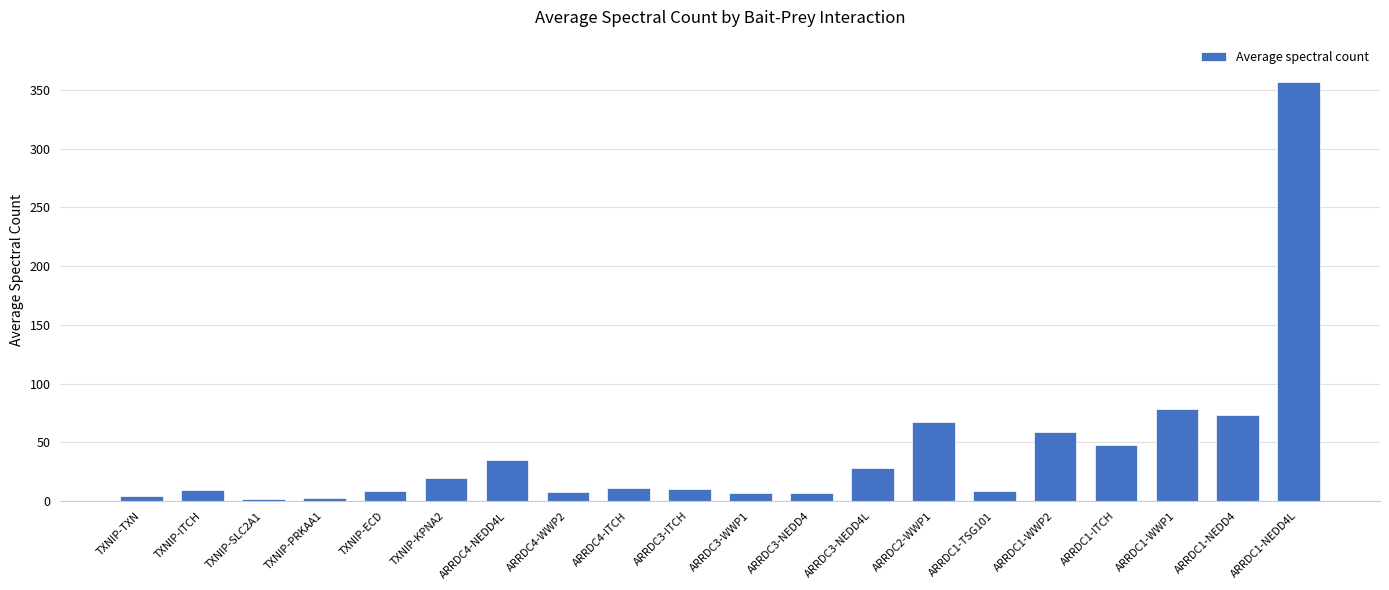

What is the maximum value shown in the chart?

357.0